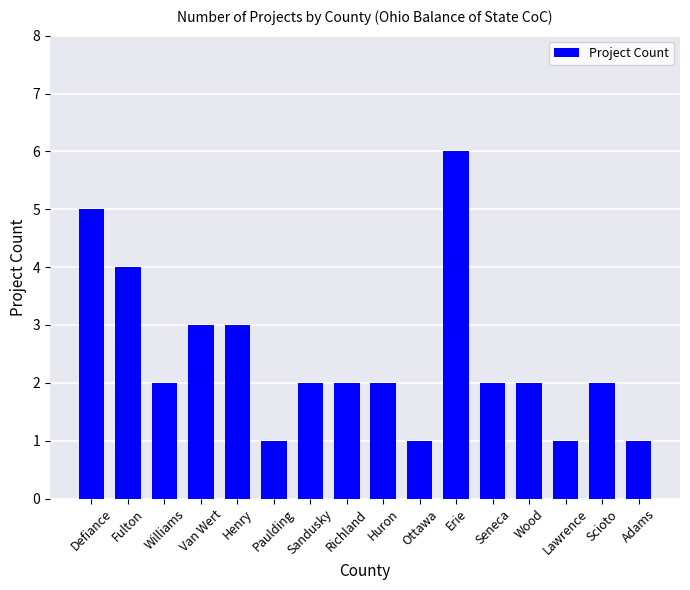

True or false: the data shows 1 at Sandusky.

False